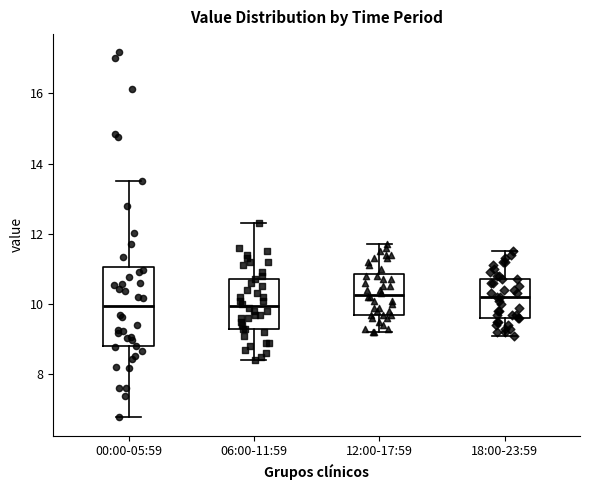

Reading left to right, read every box against the y-axis: the position of its median line, the range the box covers, and the ends of its whiskers. The values are not printed on the chart, so give them approximately, as read against the axis.

00:00-05:59: median 10.0, box 8.8 to 11.0, whiskers 6.8 to 13.6
06:00-11:59: median 10.0, box 9.4 to 10.8, whiskers 8.4 to 12.4
12:00-17:59: median 10.2, box 9.8 to 10.8, whiskers 9.2 to 11.8
18:00-23:59: median 10.2, box 9.6 to 10.8, whiskers 9.2 to 11.6